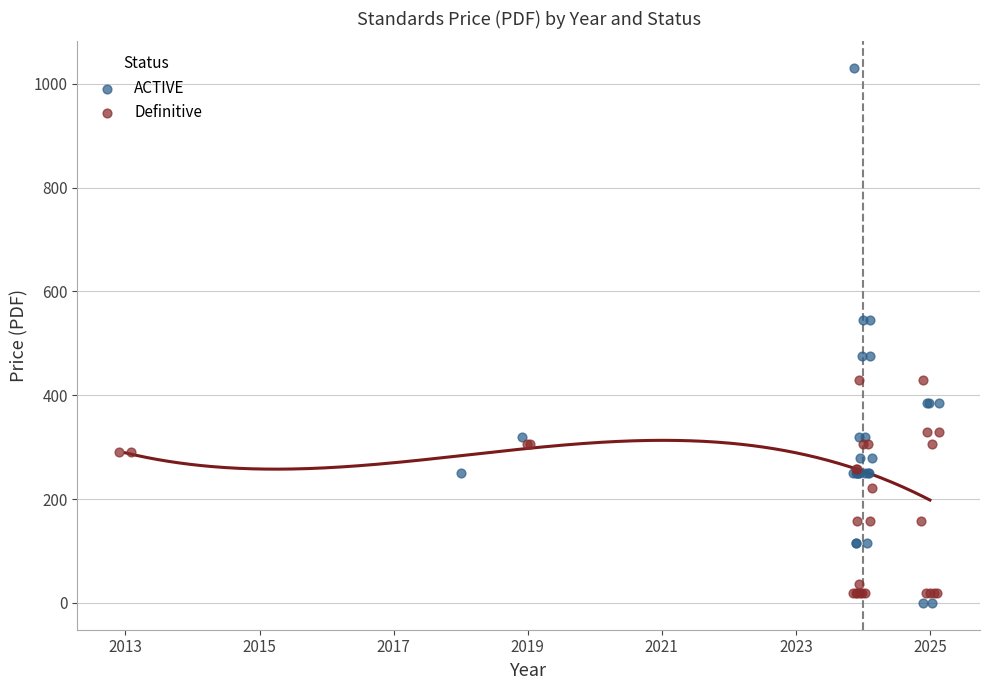

Which series reaches the maximum Y coordinate?

ACTIVE